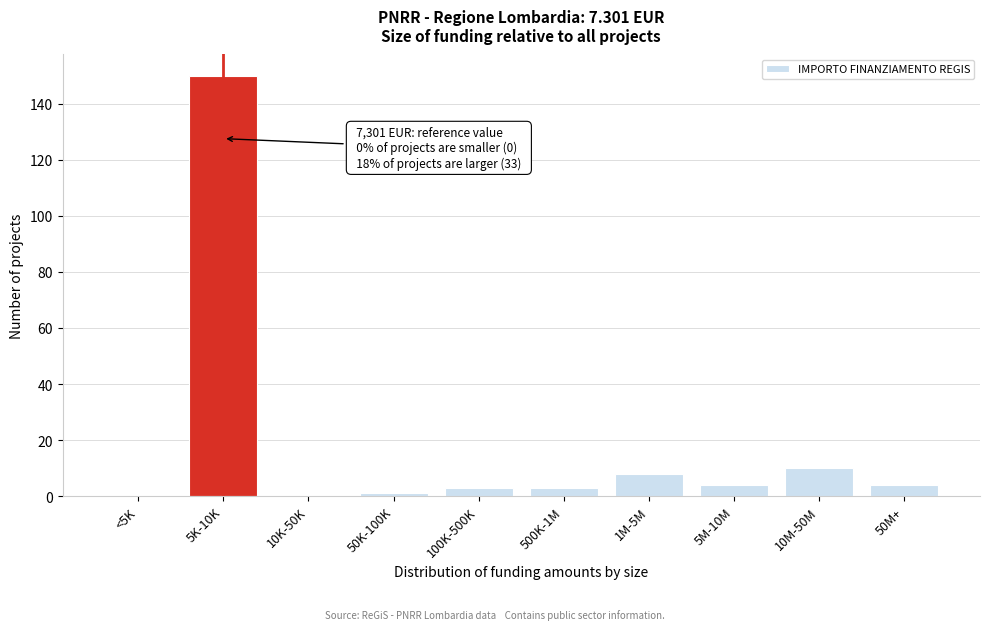

Reading right to left, what are all the values shown in this chart?

50M+=4	10M-50M=10	5M-10M=4	1M-5M=8	500K-1M=3	100K-500K=3	50K-100K=1	10K-50K=0	5K-10K=150	<5K=0